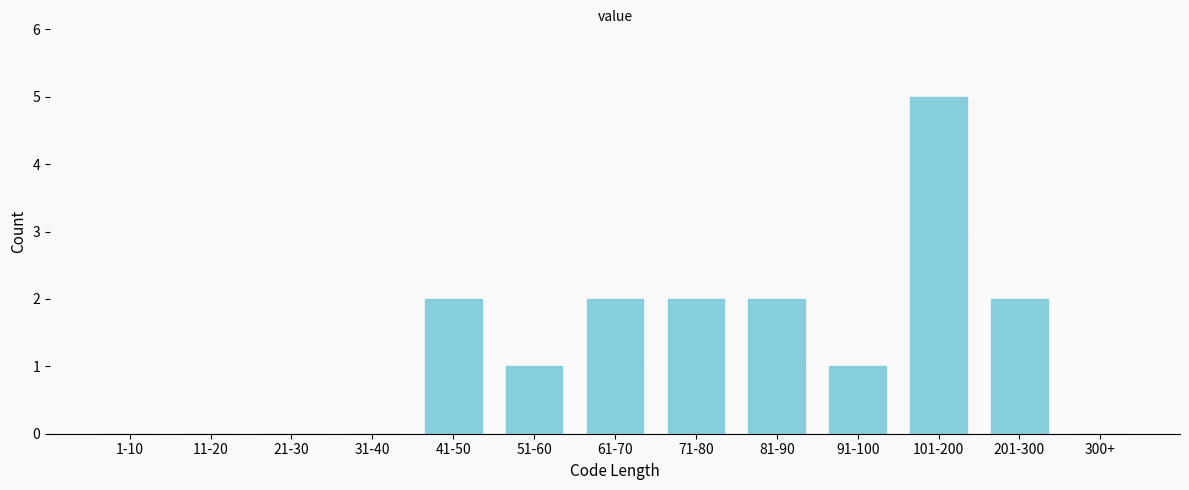

Reading left to right, transcribe all the data shown in this chart.

1-10=0	11-20=0	21-30=0	31-40=0	41-50=2	51-60=1	61-70=2	71-80=2	81-90=2	91-100=1	101-200=5	201-300=2	300+=0